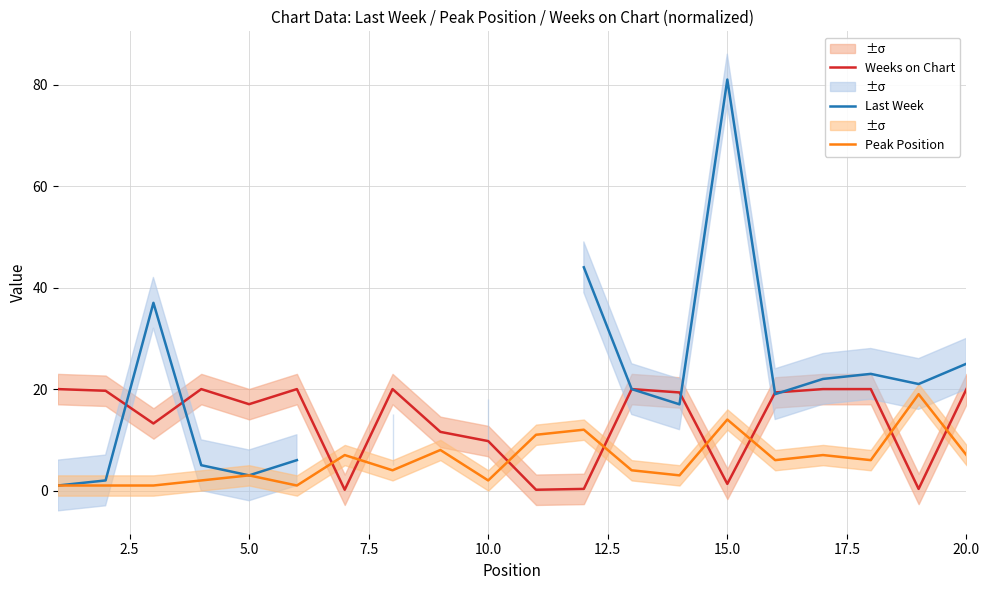

True or false: Peak Position and Weeks on Chart cross at least once.

True